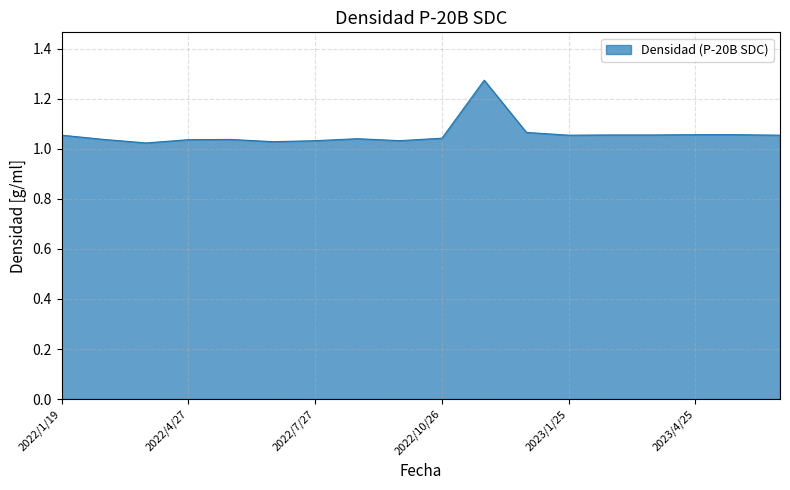

What is the difference between the maximum and minimum values?

0.3